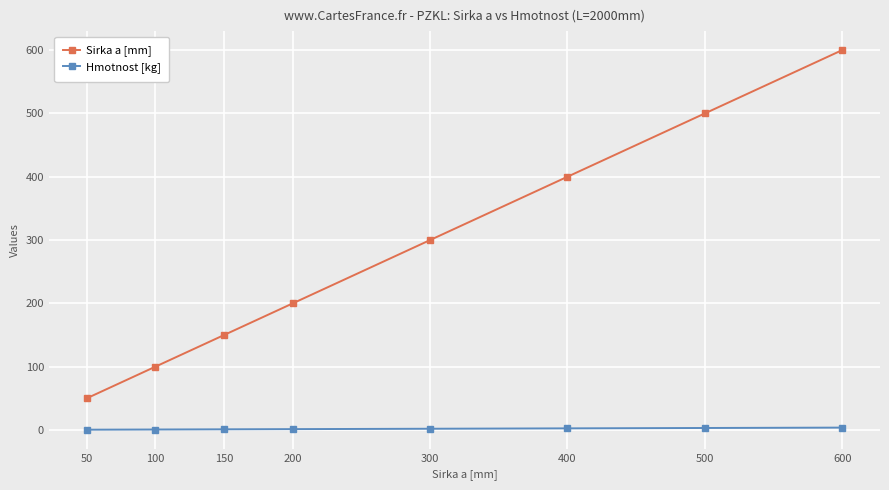

The value of Sirka a [mm] at 150 is 150.0. True or false?

True